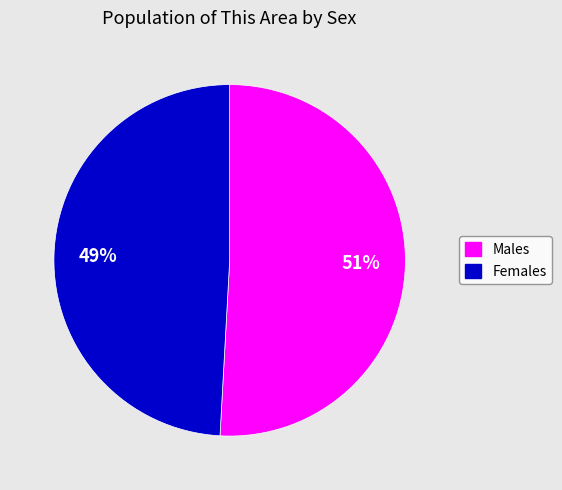

Does any single category account for the majority?

Yes